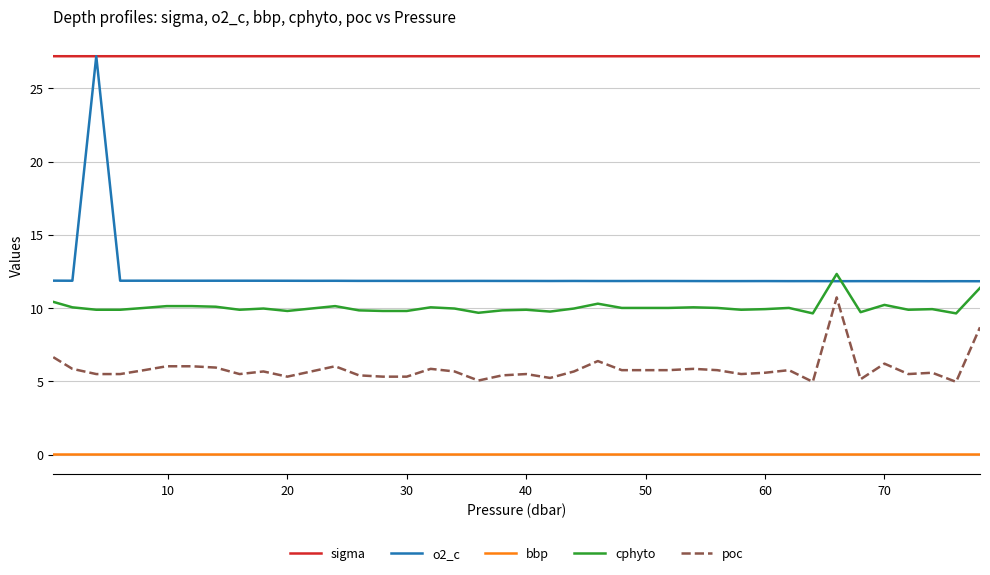

What are all the series names shown in the legend?

sigma, o2_c, bbp, cphyto, poc